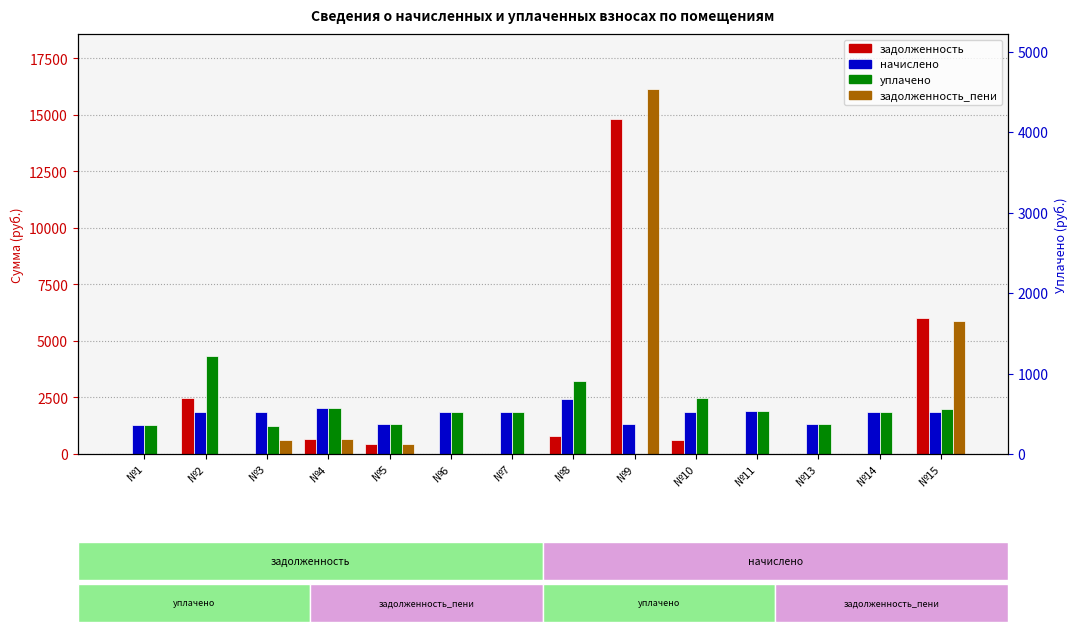

True or false: начислено has a value of 3647.6 at №4.

False